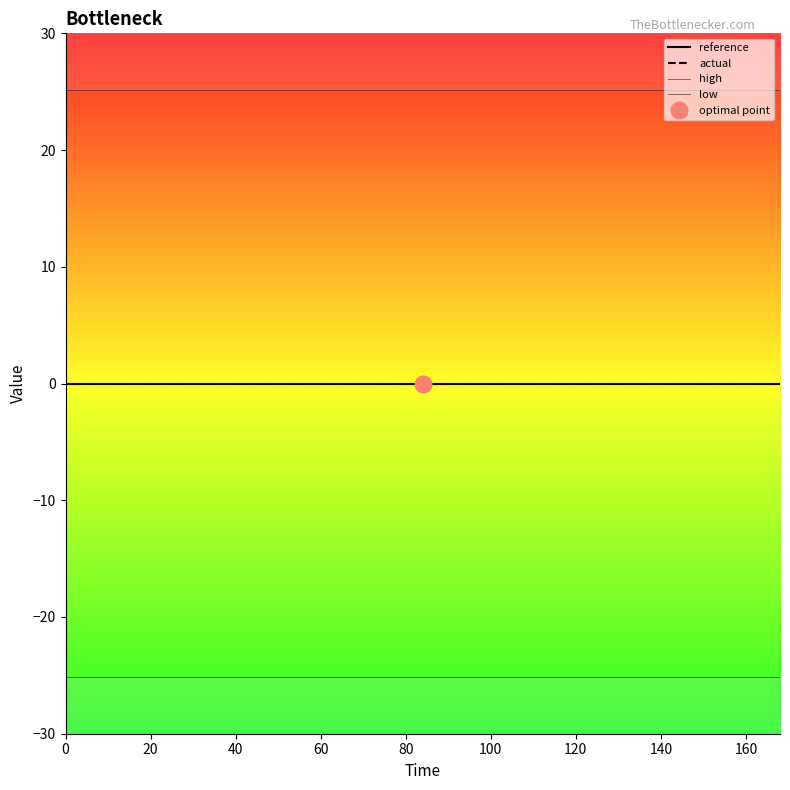

Between 20 and 120, which series saw the biggest shift?

reference